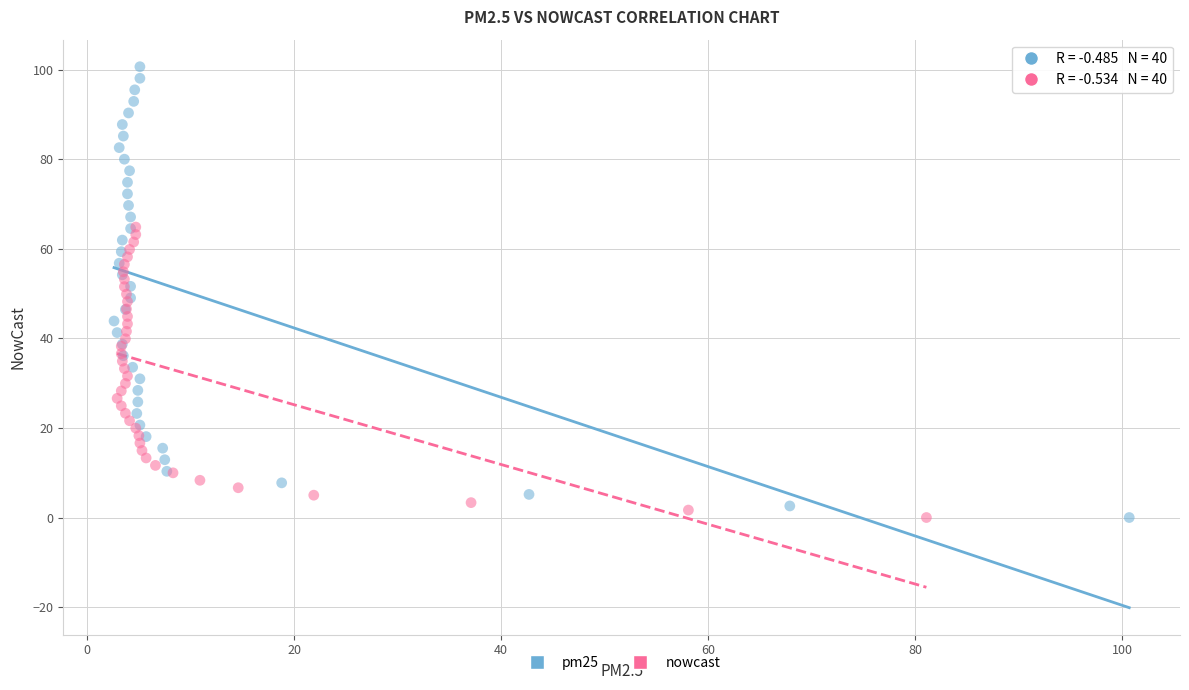

Which series reaches the maximum Y coordinate?

pm25